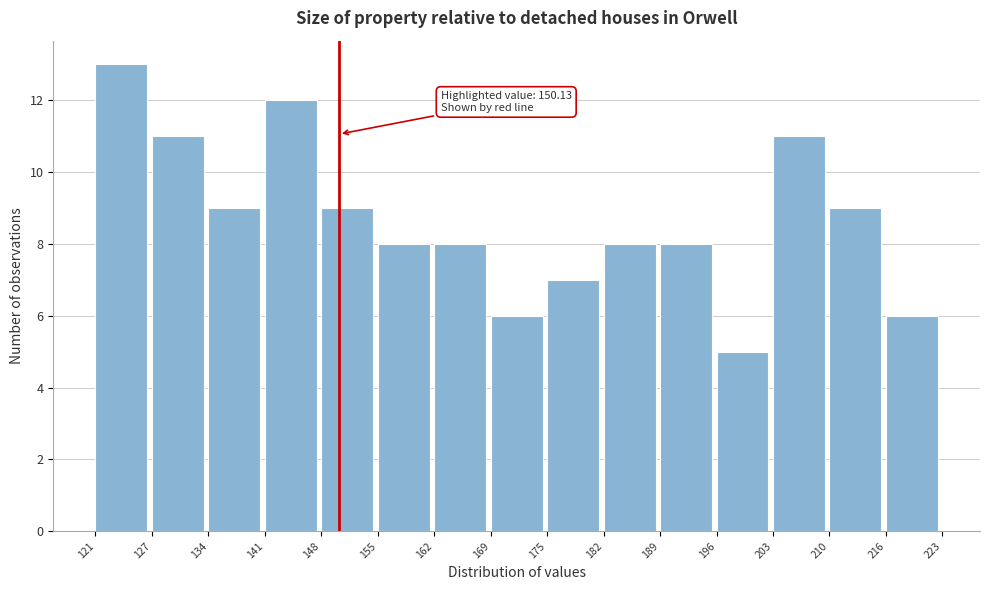

Which range on the x-axis has the tallest bar?

121 to 127